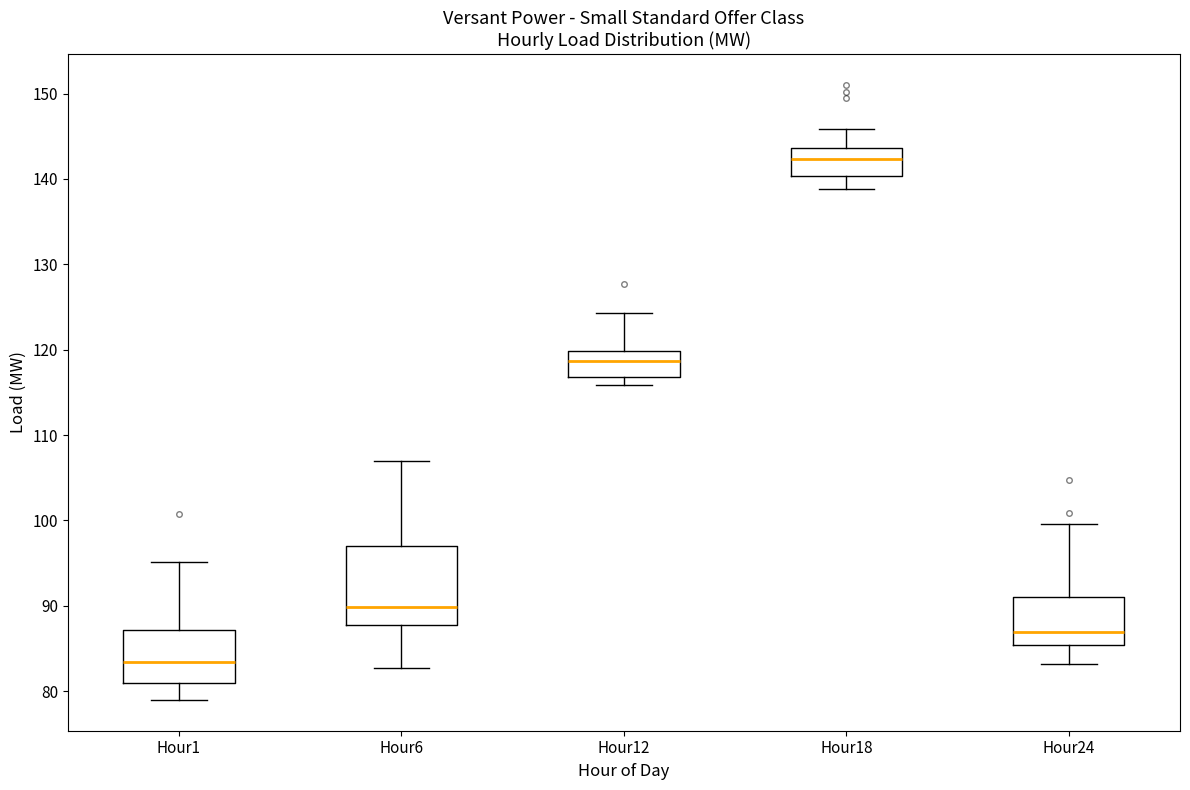

Reading left to right, transcribe this box plot: for each box, give where its median line is, the range the box spans, and where its two whiskers end, as read against the y-axis. The values are not printed on the chart, so give them approximately, as read against the axis.

Hour1: median 83, box 81 to 87, whiskers 79 to 95
Hour6: median 90, box 88 to 97, whiskers 83 to 107
Hour12: median 119, box 117 to 120, whiskers 116 to 124
Hour18: median 142, box 140 to 144, whiskers 139 to 146
Hour24: median 87, box 85 to 91, whiskers 83 to 100